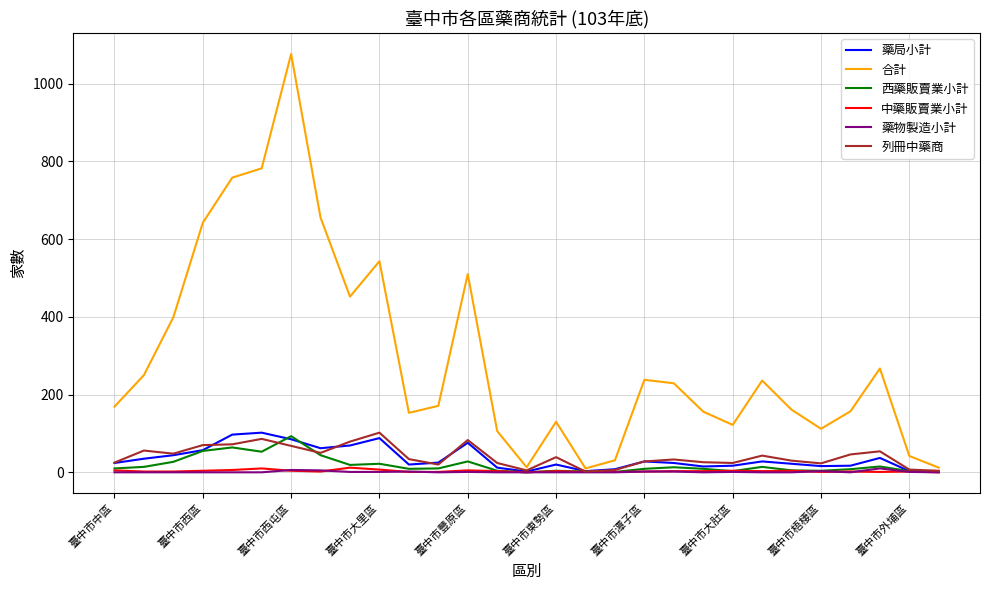

Which series has the largest total across all categories?

合計